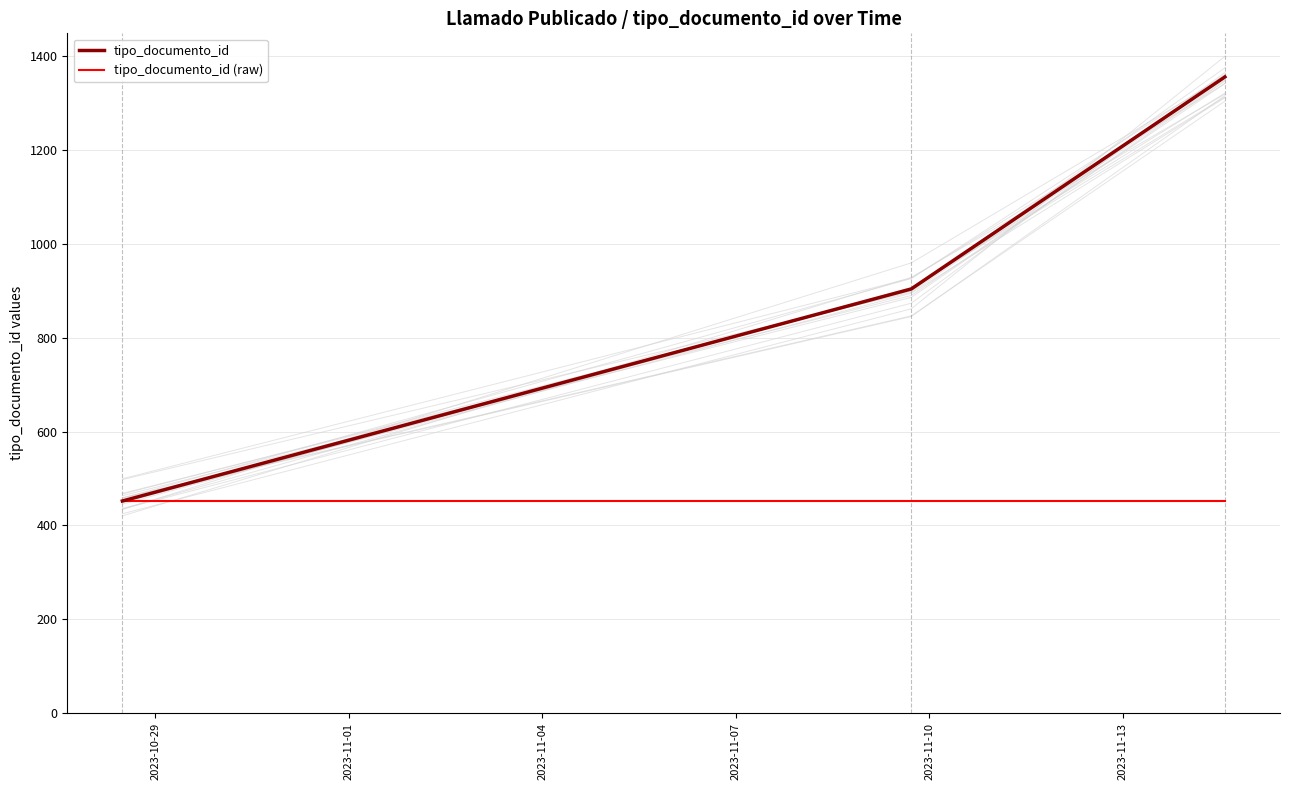

What is the minimum value for tipo_documento_id?

452